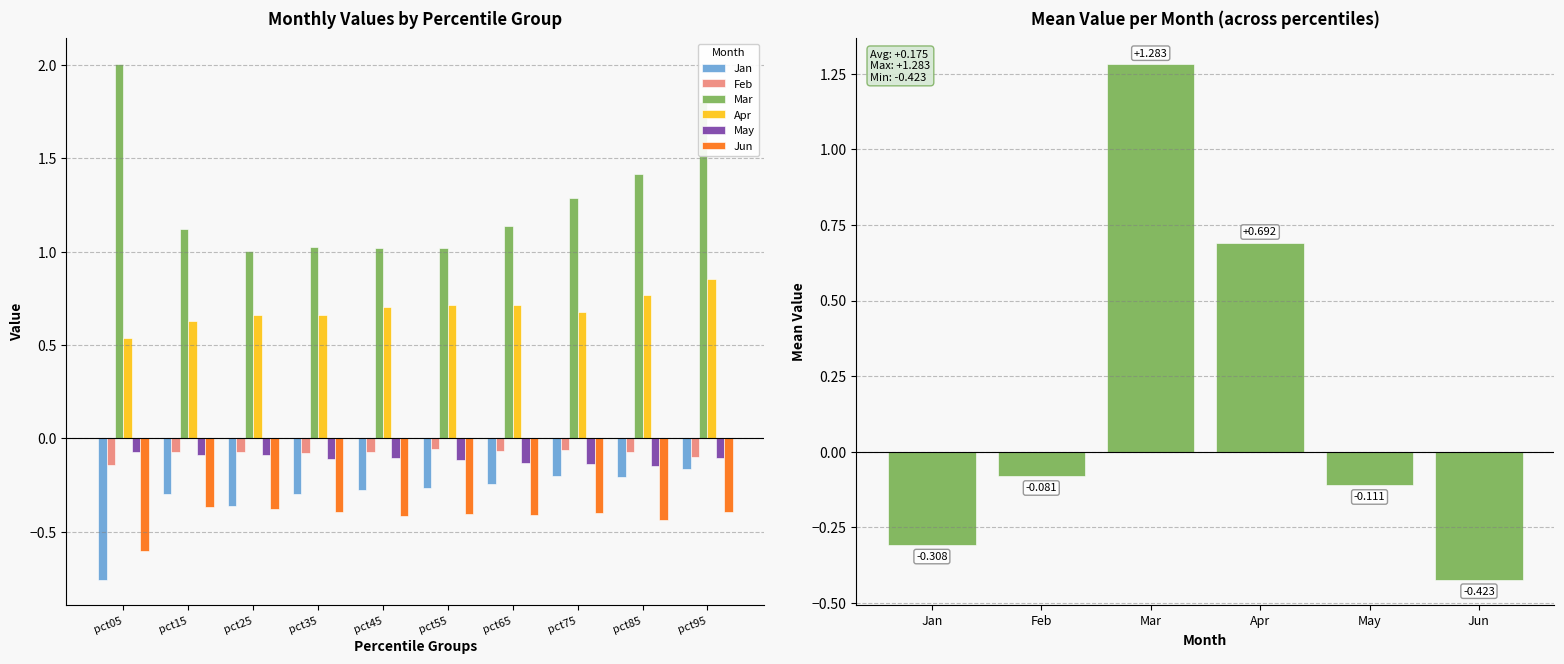

At how many categories does at least one series exceed 0?

10